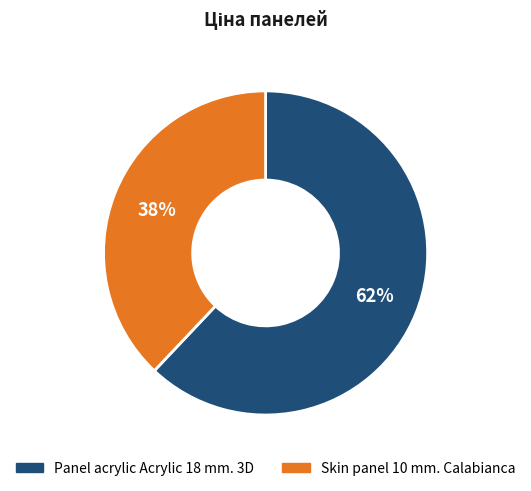

Combined, do Skin panel 10 mm. Calabianca and Panel acrylic Acrylic 18 mm. 3D account for over 50%?

Yes